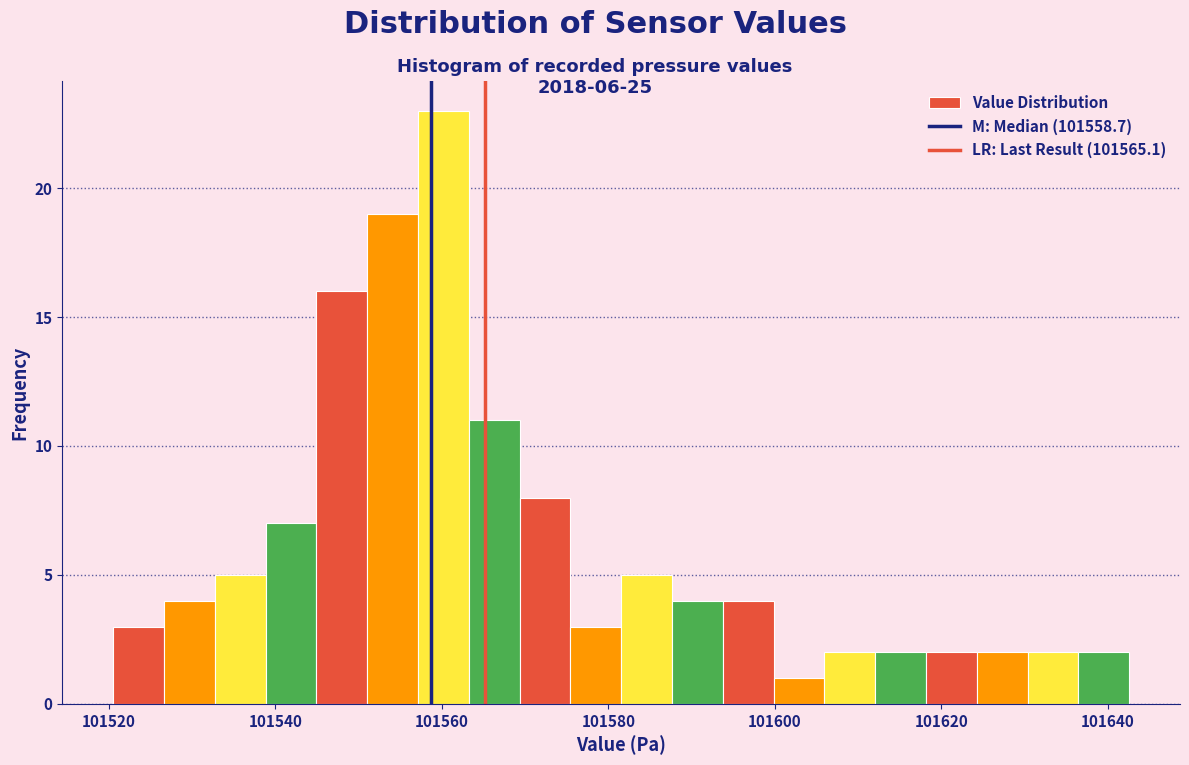

Around what value on the x-axis is the tallest bar? Give the approximate position of its centre, as read against the axis.

101560